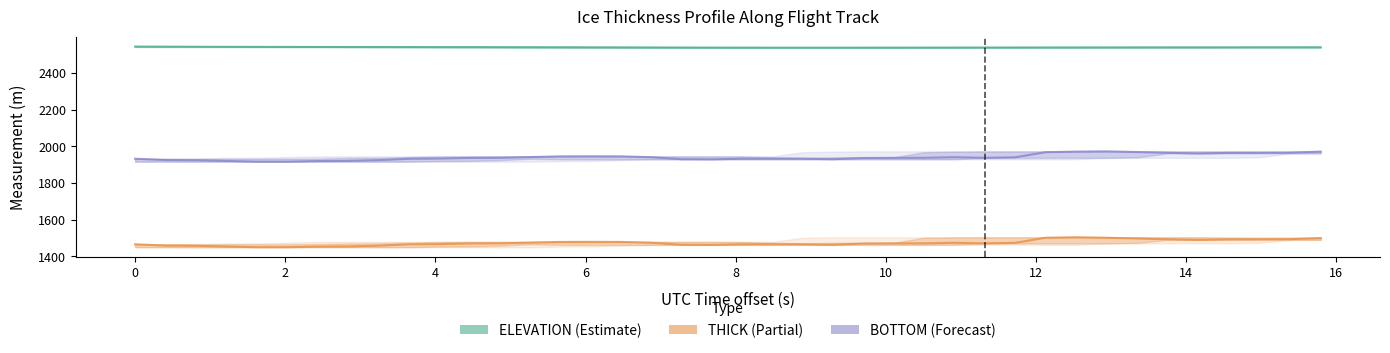

How many lines are shown in the chart?

3